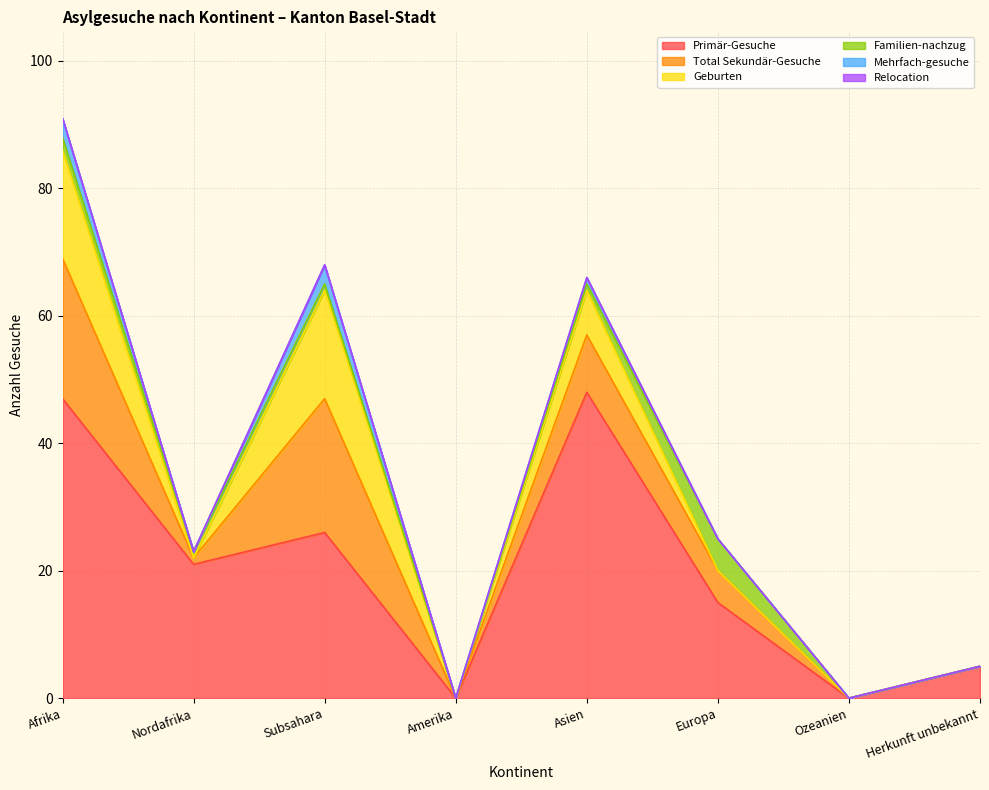

What is the difference between the highest and lowest values at Afrika?

47